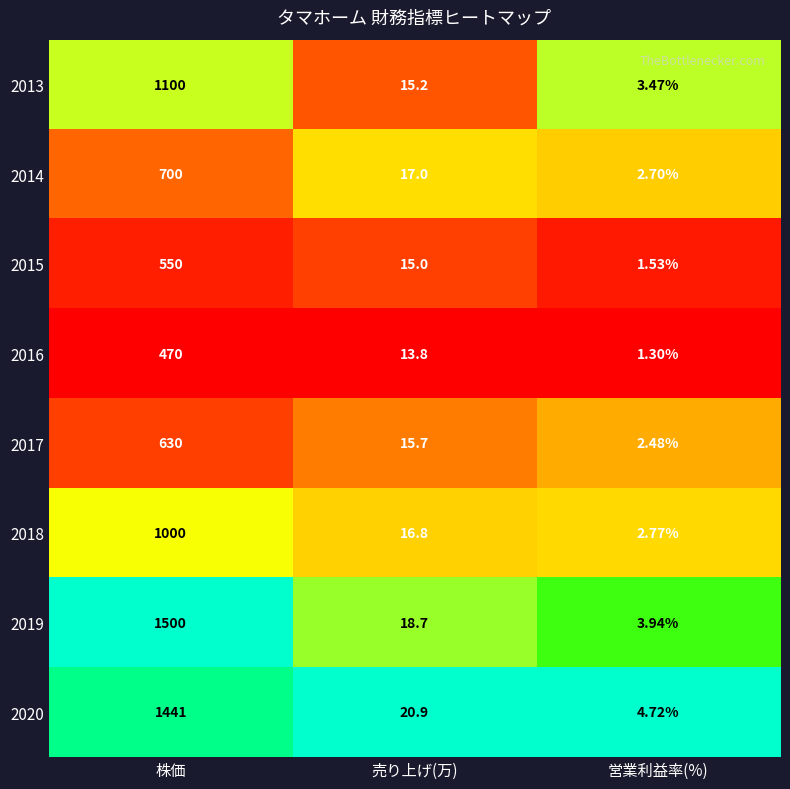

Where does the 2014 series first go above 17?

株価